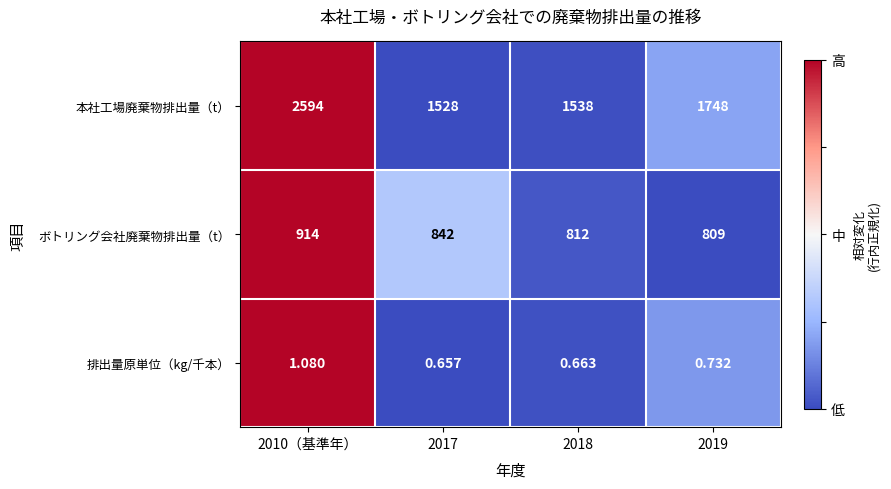

At 2018, list the series in order from largest to smallest.

本社工場廃棄物排出量（t）, ボトリング会社廃棄物排出量（t）, 排出量原単位（kg/千本）